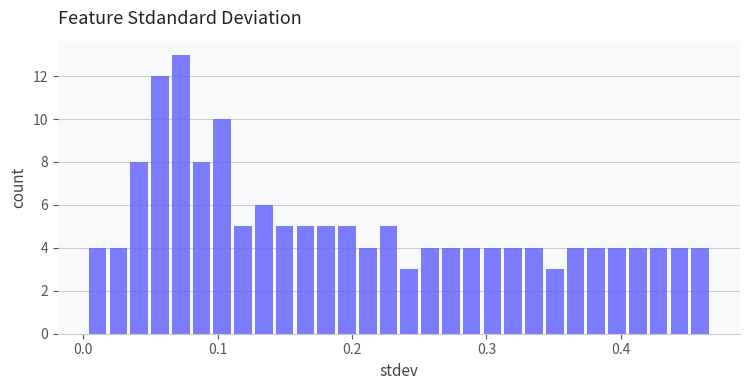

Around what value on the x-axis is the tallest bar? Give the approximate position of its centre, as read against the axis.

0.07